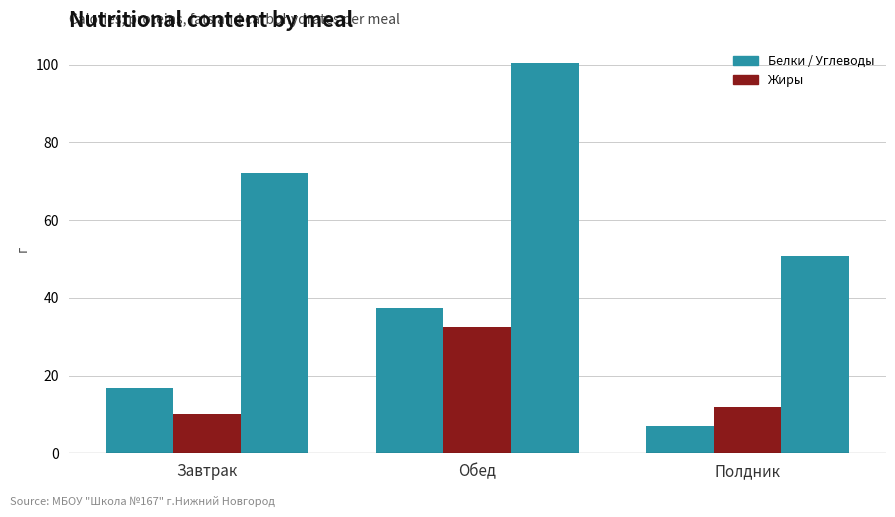

What is the maximum value shown in the chart?

100.4